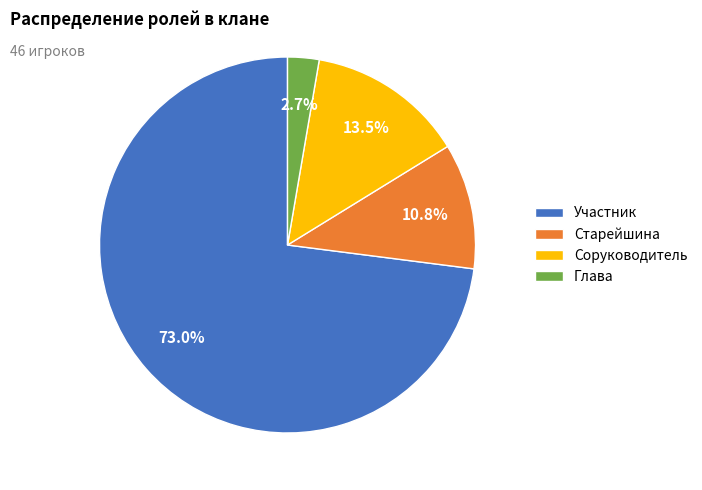

To the nearest percent, what portion does Старейшина represent?

11%